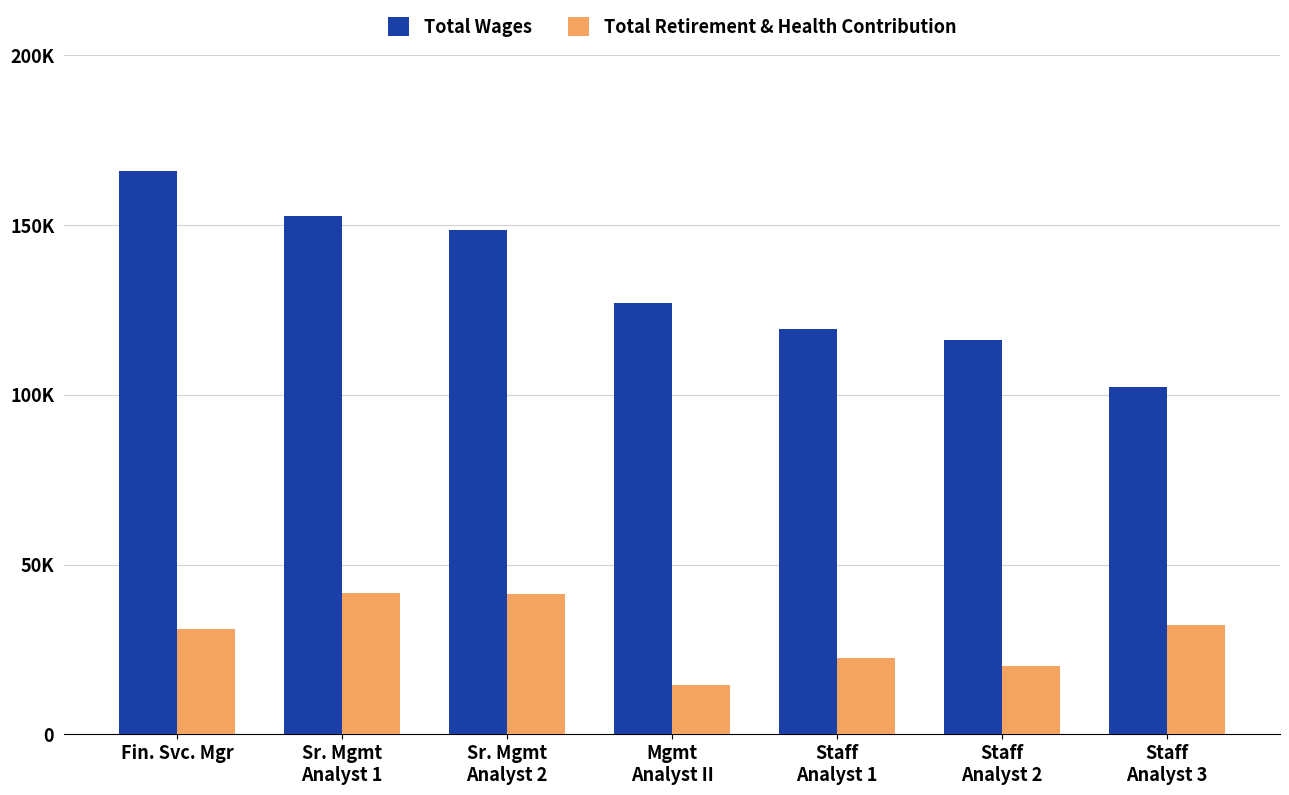

What are all the series names shown in the legend?

Total Wages, Total Retirement & Health Contribution